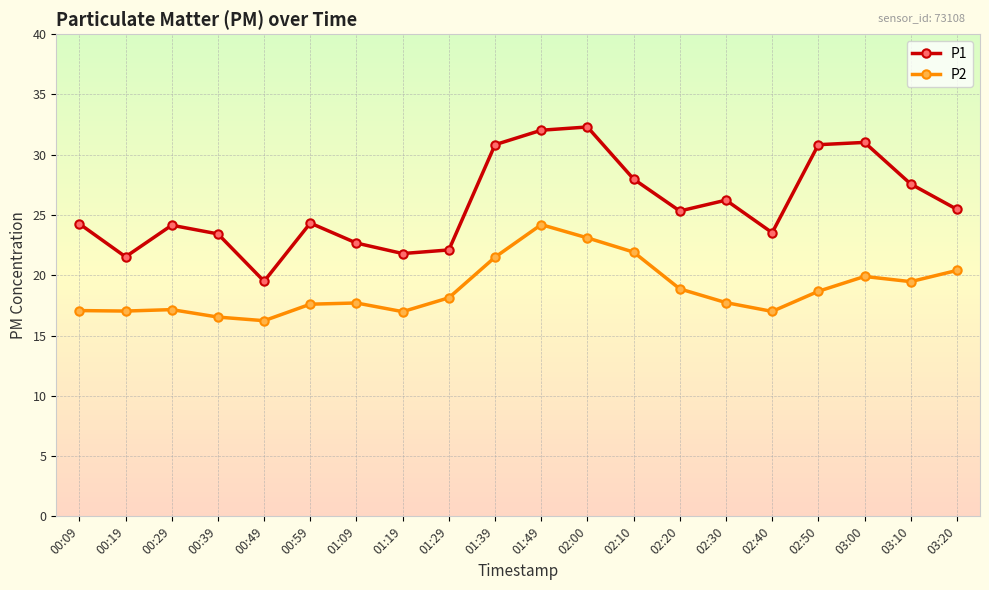

Does the chart display data point markers on the line(s)?

Yes